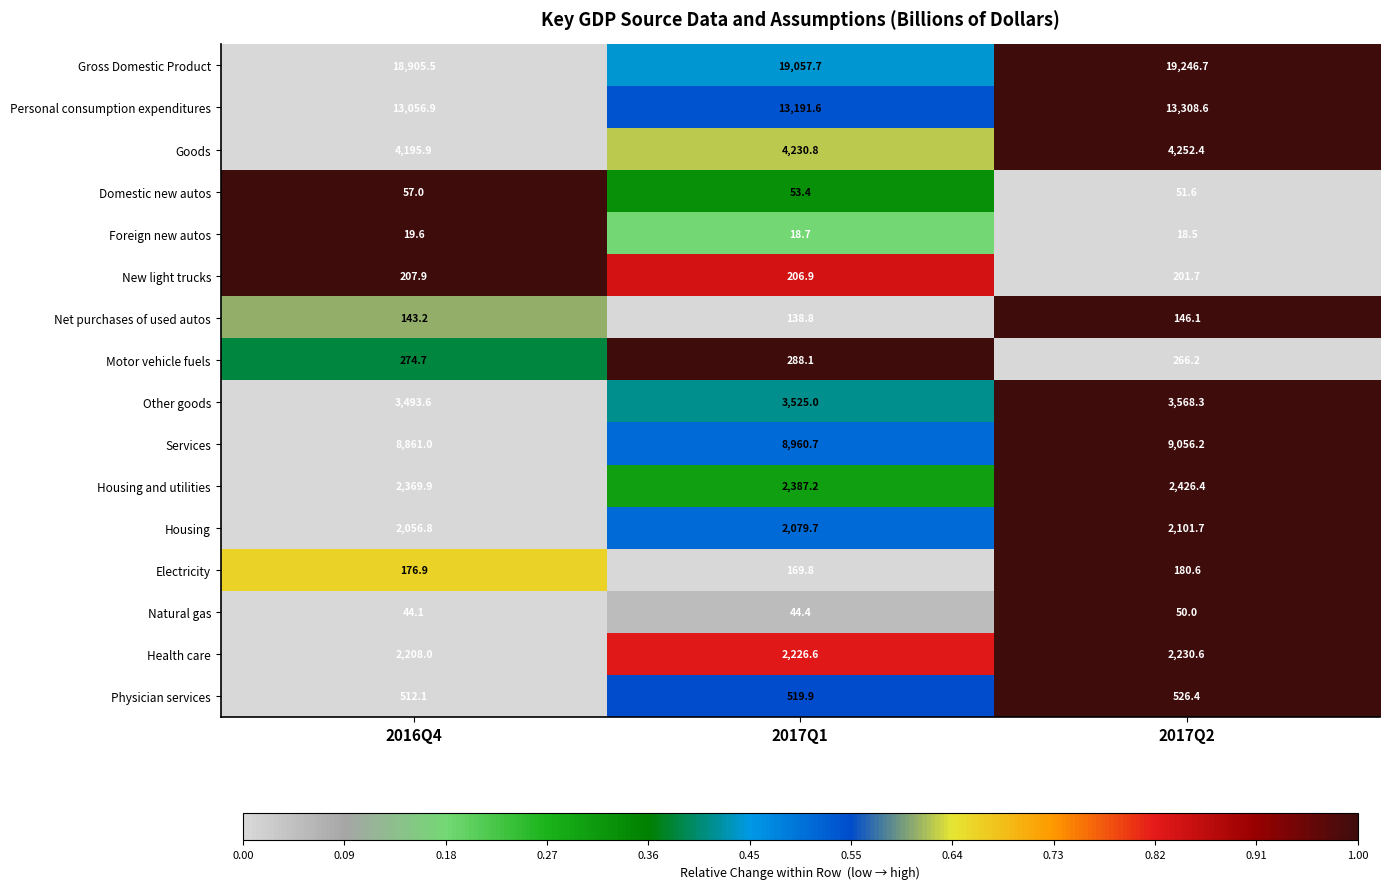

At which category does the chart reach its peak across all series?

2017Q2